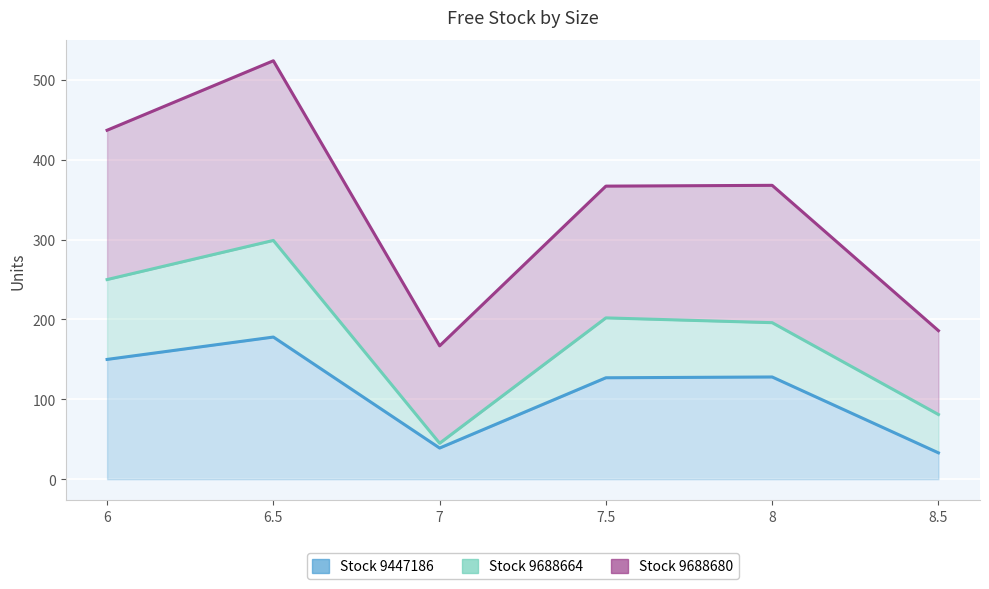

Where is the first local minimum for Stock 9688680 line?

7